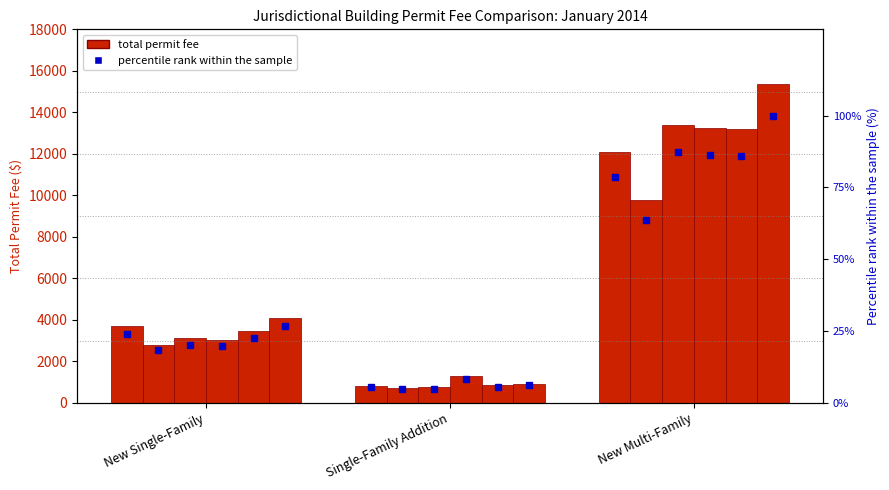

What is the label of the 2nd bar from the left?

Single-Family Addition